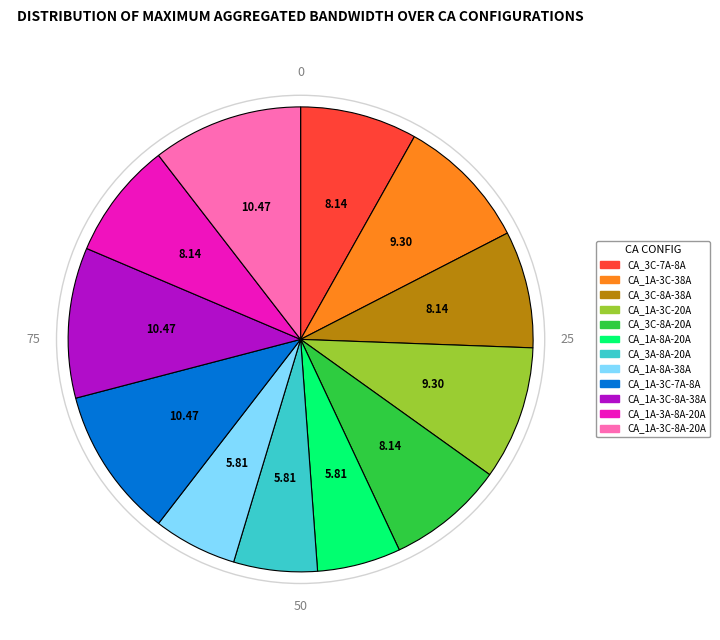

The CA_1A-3A-8A-20A slice represents 2% of the pie. True or false?

False